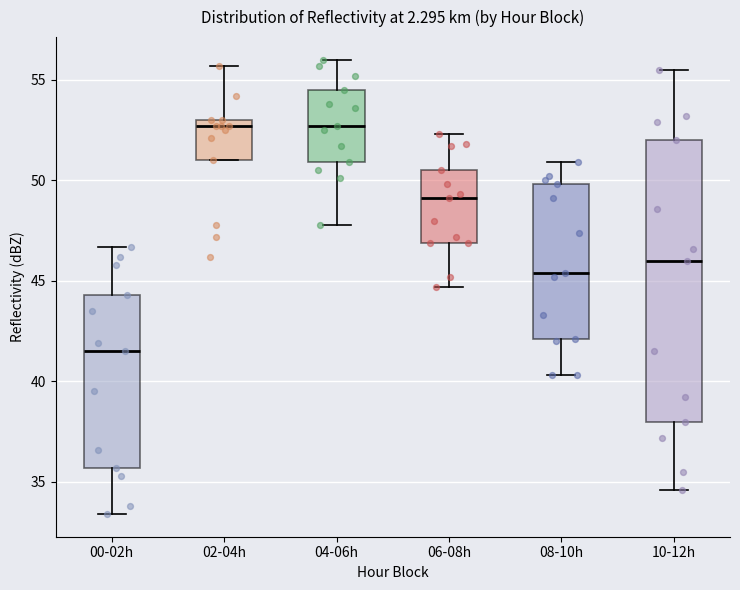

Reading left to right, transcribe this box plot: for each box, give where its median line is, the range the box spans, and where its two whiskers end, as read against the y-axis. The values are not printed on the chart, so give them approximately, as read against the axis.

00-02h: median 41.5, box 35.5 to 44.5, whiskers 33.5 to 46.5
02-04h: median 52.5, box 51.0 to 53.0, whiskers 51.0 to 55.5
04-06h: median 52.5, box 51.0 to 54.5, whiskers 48.0 to 56.0
06-08h: median 49.0, box 47.0 to 50.5, whiskers 44.5 to 52.5
08-10h: median 45.5, box 42.0 to 50.0, whiskers 40.5 to 51.0
10-12h: median 46.0, box 38.0 to 52.0, whiskers 34.5 to 55.5